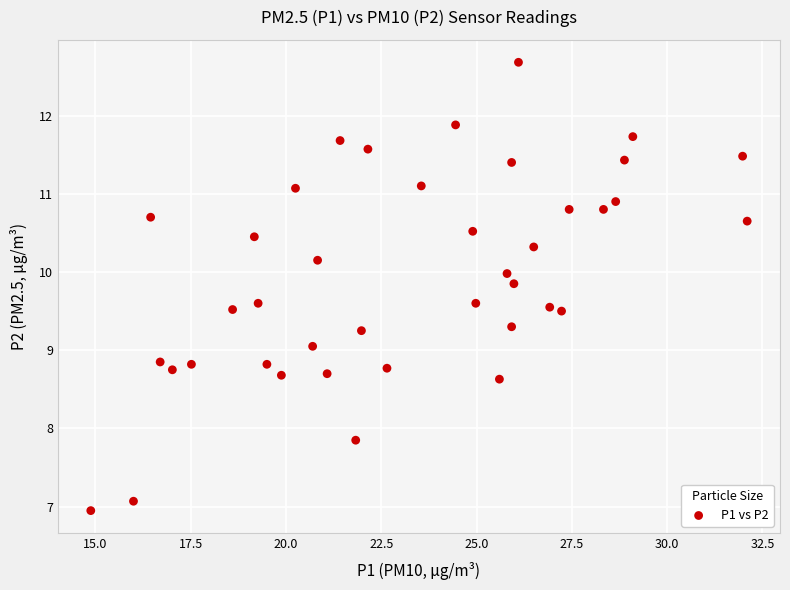

What is the range of X values (max minus min)?

17.2